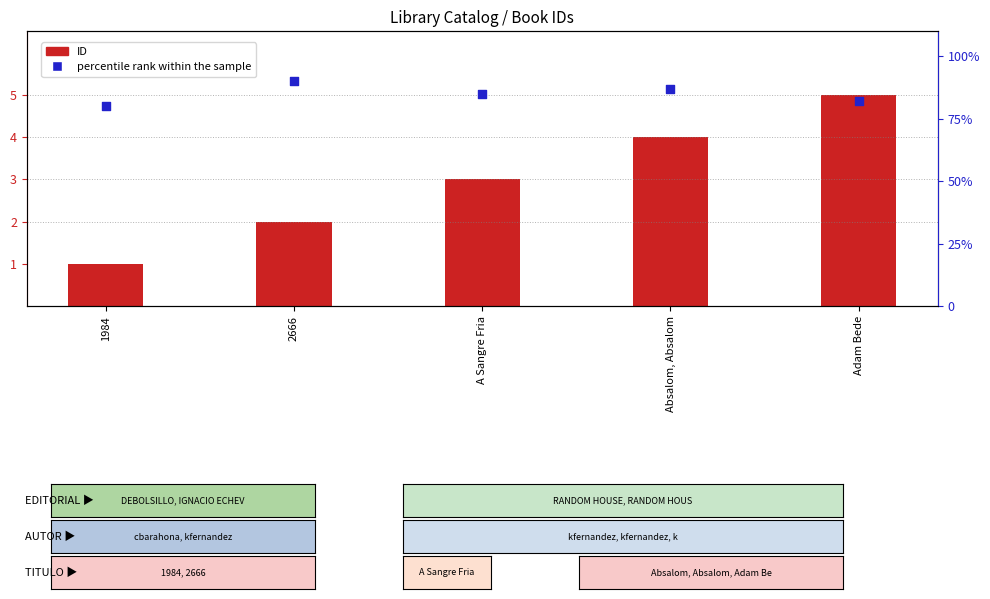

At how many categories does at least one series exceed 31?

5